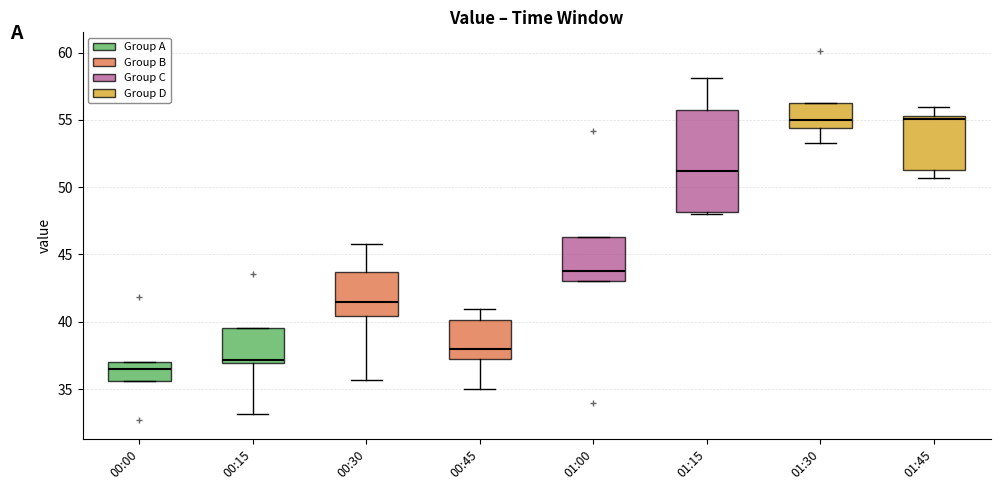

Reading left to right, read every box against the y-axis: the position of its median line, the range the box covers, and the ends of its whiskers. The values are not printed on the chart, so give them approximately, as read against the axis.

00:00: median 36.5, box 35.5 to 37.0, whiskers 35.5 to 37.0
00:15: median 37.0 (just above the box's lower edge), box 37.0 to 39.5, whiskers 33.0 to 39.5
00:30: median 41.5, box 40.5 to 43.5, whiskers 35.5 to 46.0
00:45: median 38.0, box 37.0 to 40.0, whiskers 35.0 to 41.0
01:00: median 44.0, box 43.0 to 46.5, whiskers 43.0 to 46.5
01:15: median 51.0, box 48.0 to 55.5, whiskers 48.0 (just below the box's lower edge) to 58.0
01:30: median 55.0, box 54.5 to 56.0, whiskers 53.5 to 56.0
01:45: median 55.0, box 51.5 to 55.5, whiskers 50.5 to 56.0